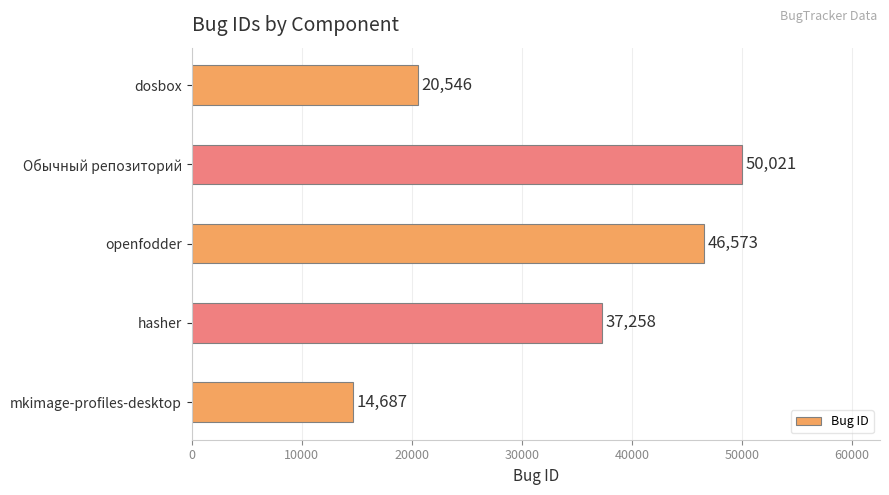

Approximately how many times larger is the value at openfodder compared to dosbox?

2.3